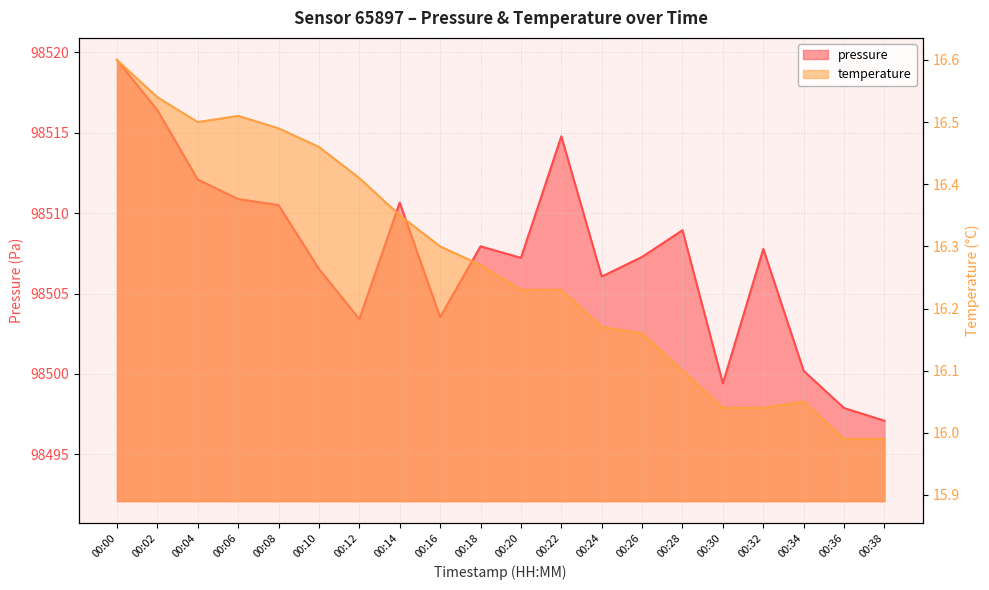

What is the highest value of the temperature series?

16.6